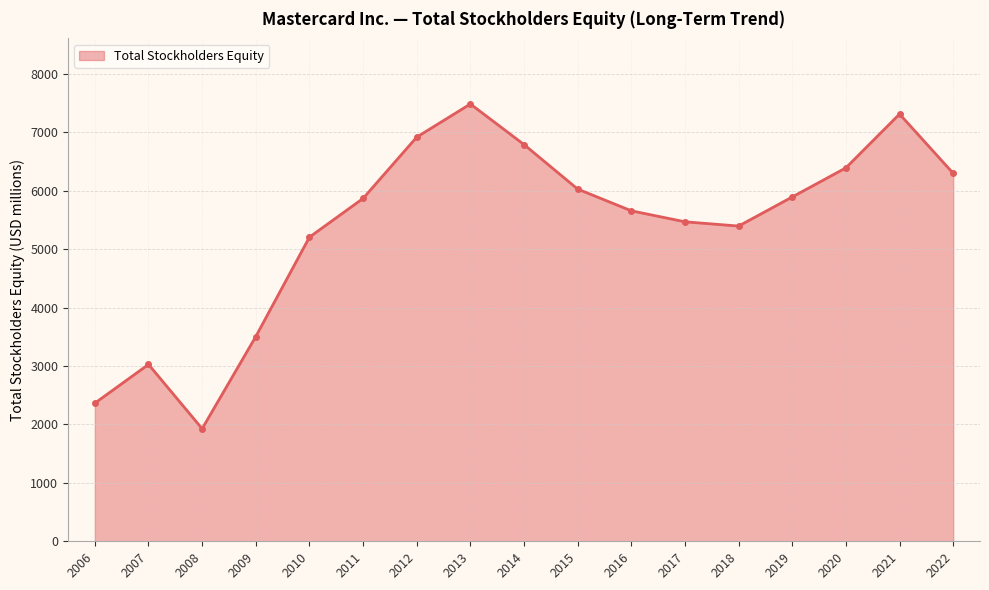

What is the value of the 3rd point from the left?

1927